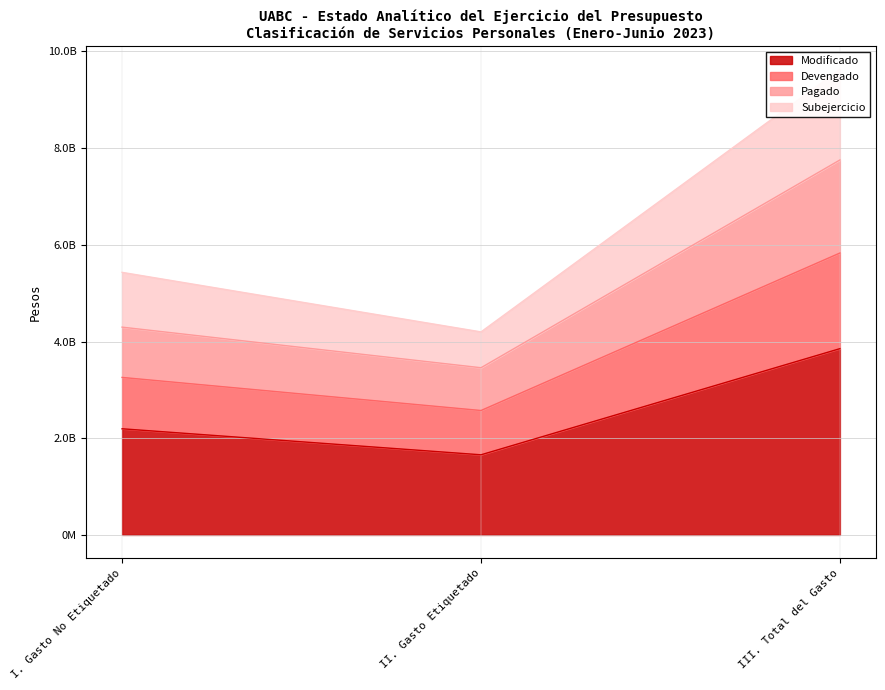

At which label does Modificado reach its peak?

III. Total del Gasto